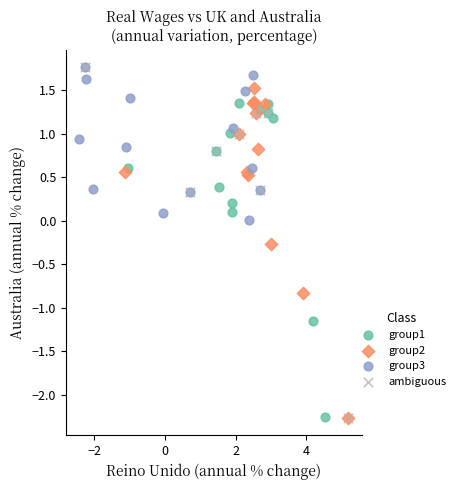

Which series has the widest spread of Y values?

ambiguous